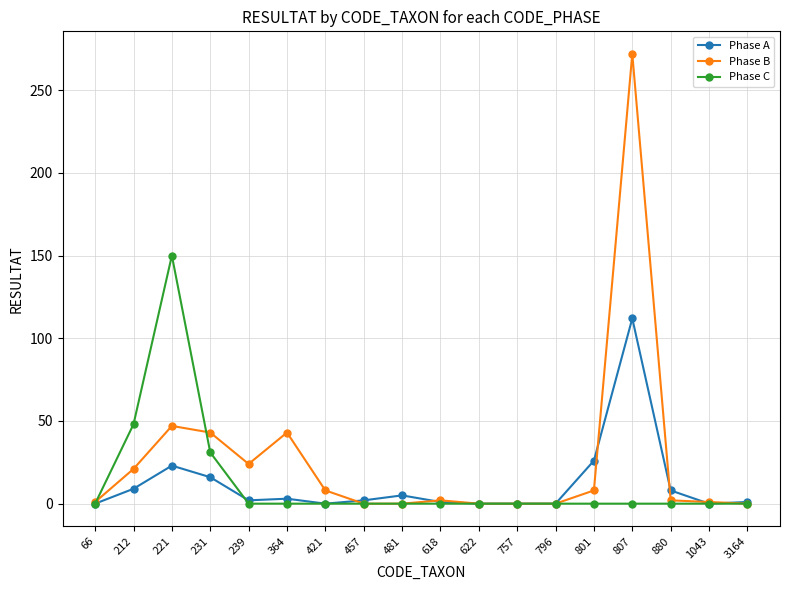

At 364, list the series in order from largest to smallest.

Phase B, Phase A, Phase C